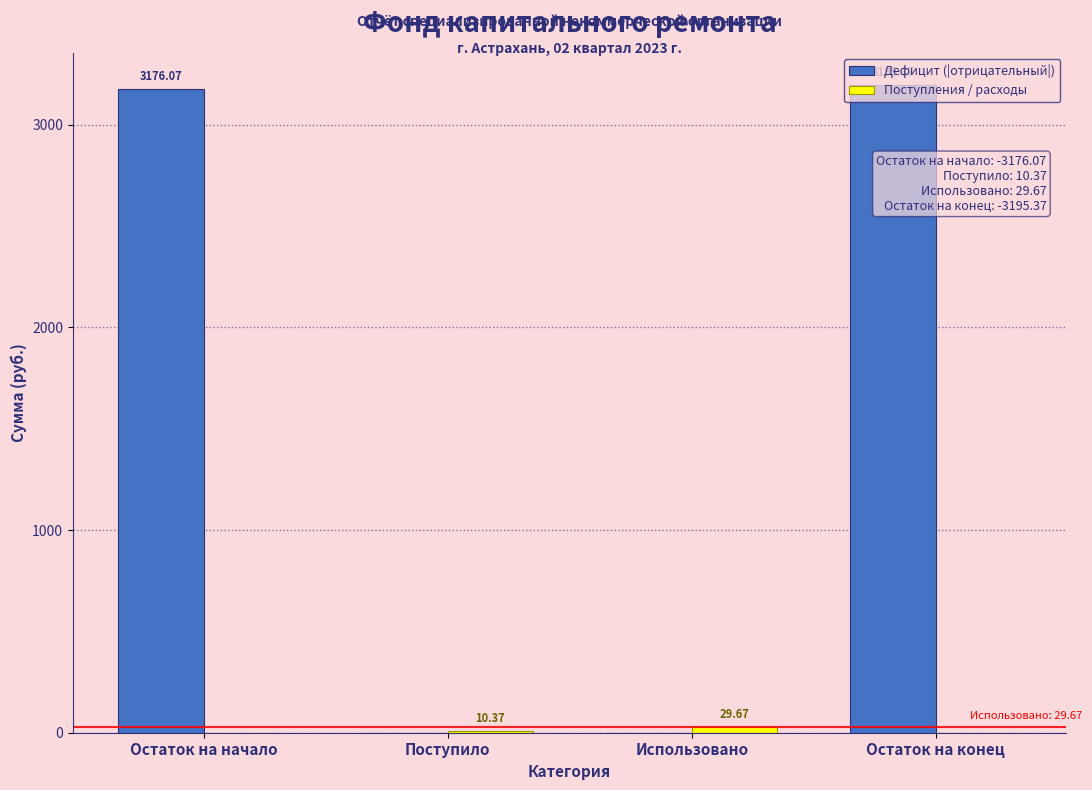

At which category does the chart reach its peak across all series?

Остаток на конец